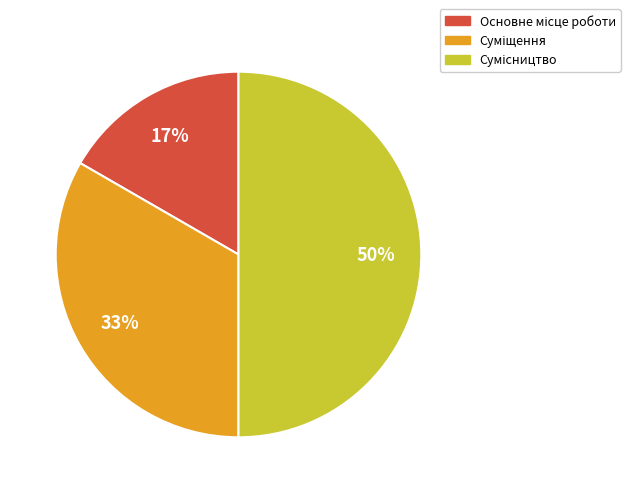

To the nearest percent, what is the average slice percentage?

33%